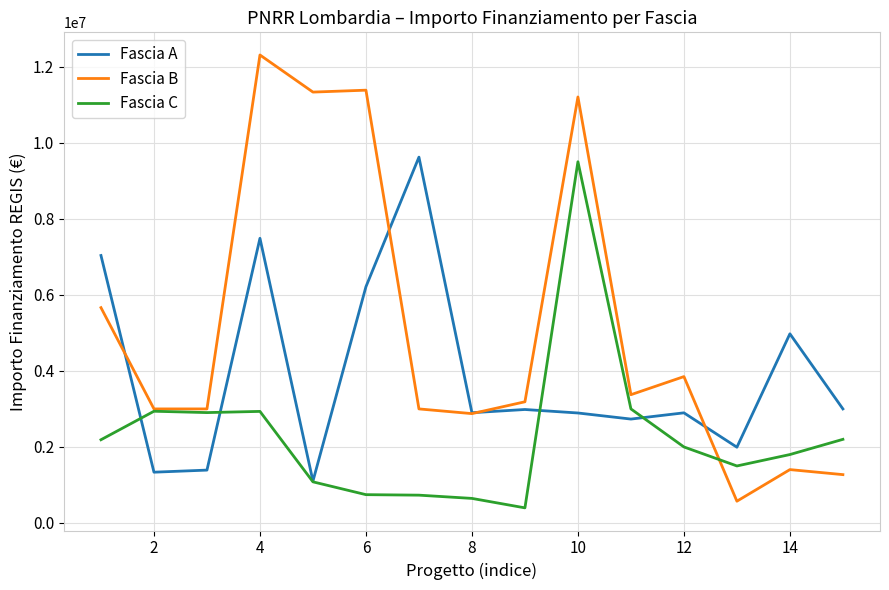

Which series has the largest total across all categories?

Fascia B